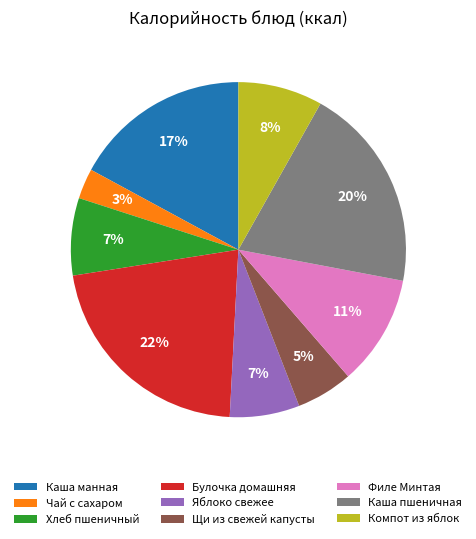

Between Каша манная and Щи из свежей капусты, which is larger?

Каша манная